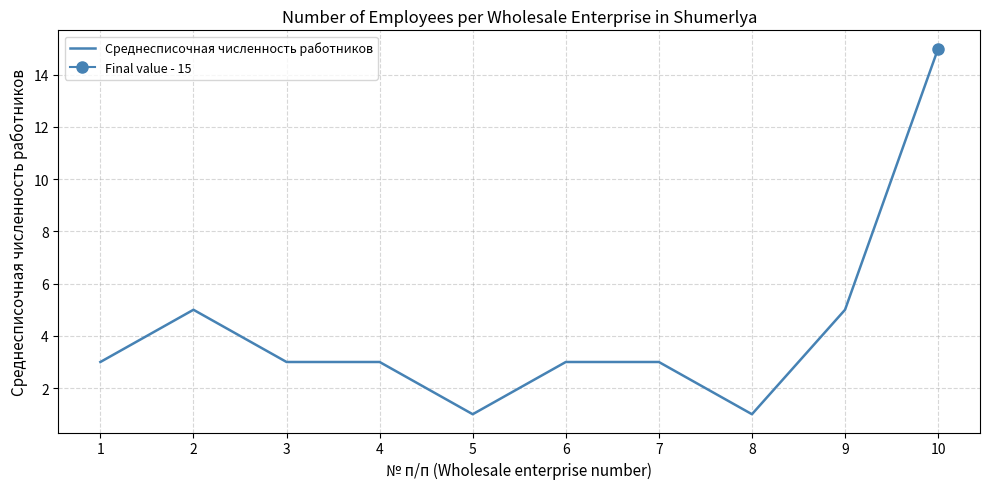

Rank the categories by value from lowest to highest.

5, 8, 1, 3, 4, 6, 7, 2, 9, 10